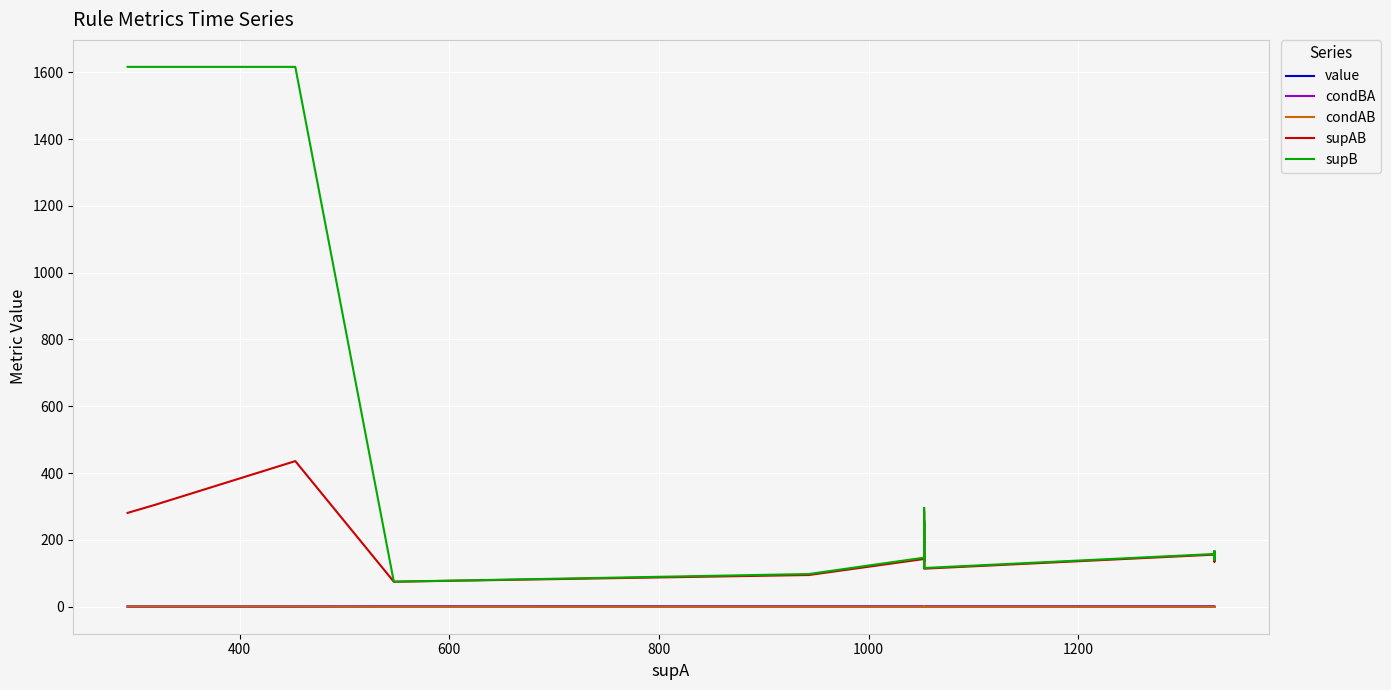

Reading left to right, extract all data points from this chart.

value: 1.0	1.0	1.0	1.0	1.0	1.0	1.0	1.0	1.0	1.0	1.0	1.0	1.0	1.0	1.0	1.0	1.0	1.0	1.0	1.0
condBA: 0.2	0.2	0.3	1.0	1.0	1.0	1.0	1.0	1.0	1.0	1.0	1.0	1.0	1.0	1.0	1.0	1.0	1.0	1.0	1.0
condAB: 1.0	1.0	1.0	0.1	0.1	0.1	0.1	0.1	0.2	0.1	0.3	0.1	0.1	0.1	0.1	0.1	0.1	0.1	0.1	0.1
supAB: 281.0	304.0	436.0	75.0	95.0	95.0	95.0	143.0	252.0	135.0	285.0	116.0	143.0	114.0	114.0	156.0	135.0	162.0	165.0	153.0
supB: 1616.0	1616.0	1616.0	75.0	98.0	98.0	98.0	147.0	259.0	140.0	296.0	118.0	149.0	116.0	116.0	158.0	140.0	164.0	167.0	155.0